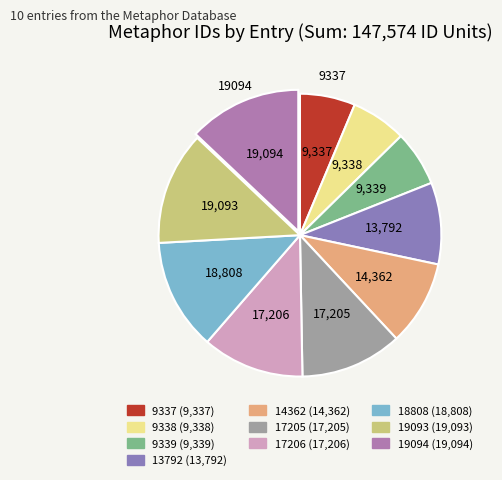

What is the smallest slice in the pie chart?

9337